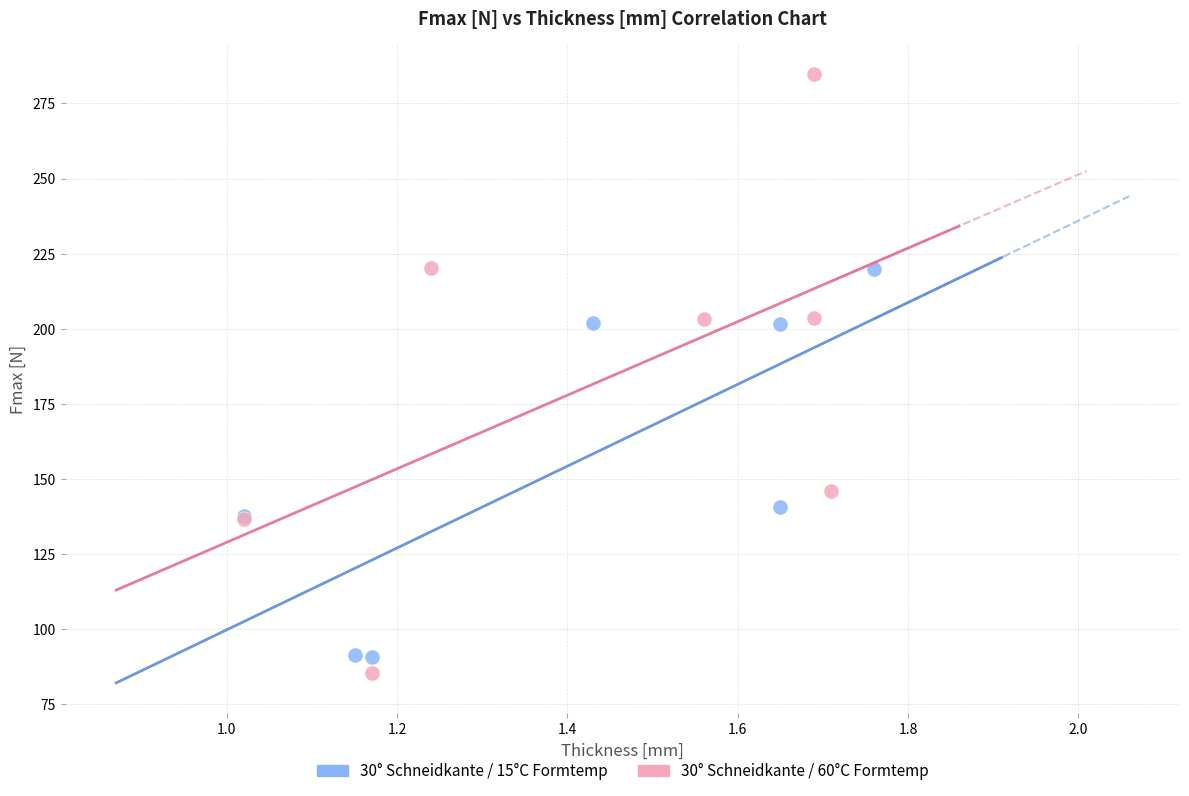

Which series contains the highest Y value?

30° Schneidkante / 60°C Formtemp